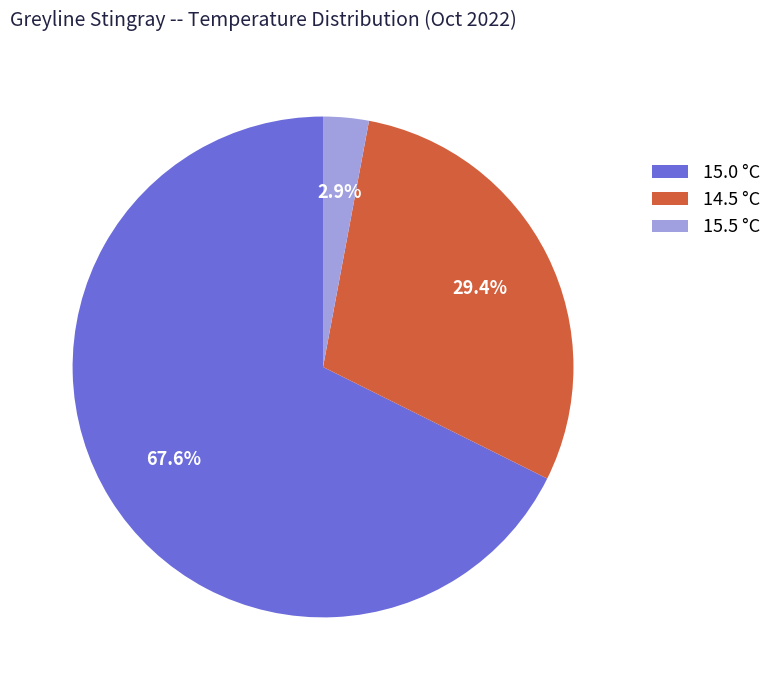

Do 15.0 °C and 15.5 °C together represent more than half of the pie?

Yes